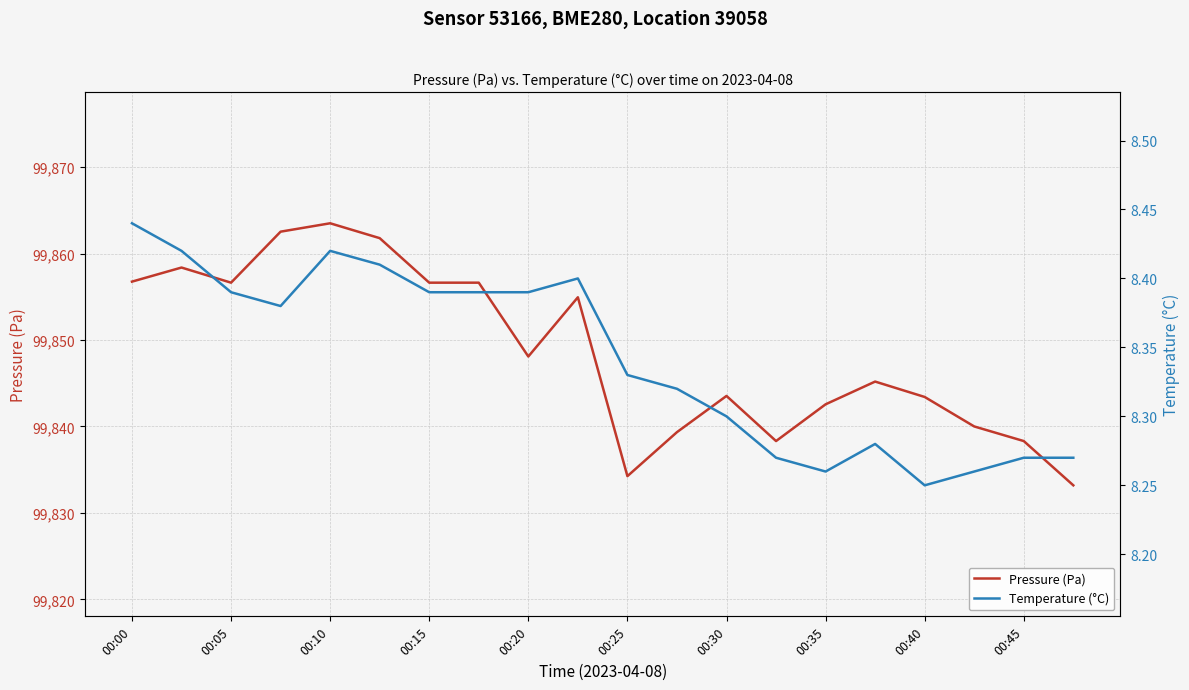

Which series has the largest total across all categories?

Pressure (Pa)